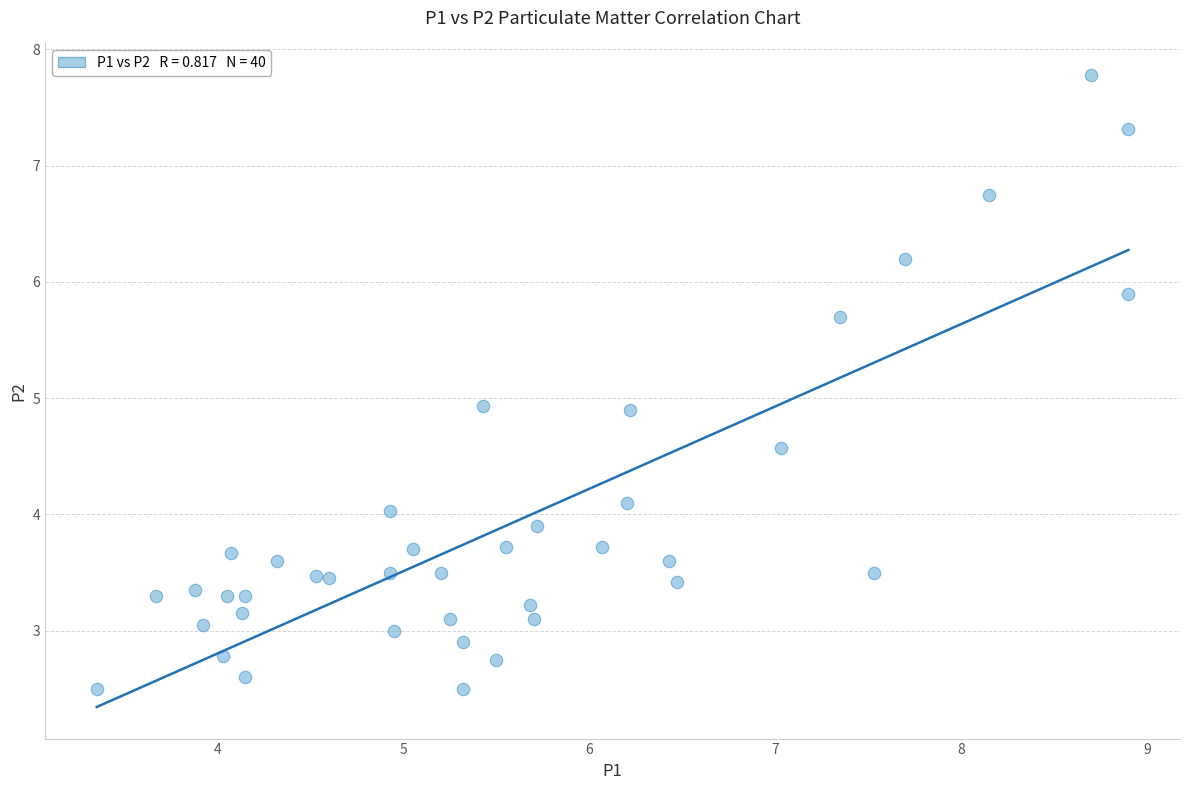

What is the range of Y values (max minus min)?

5.3